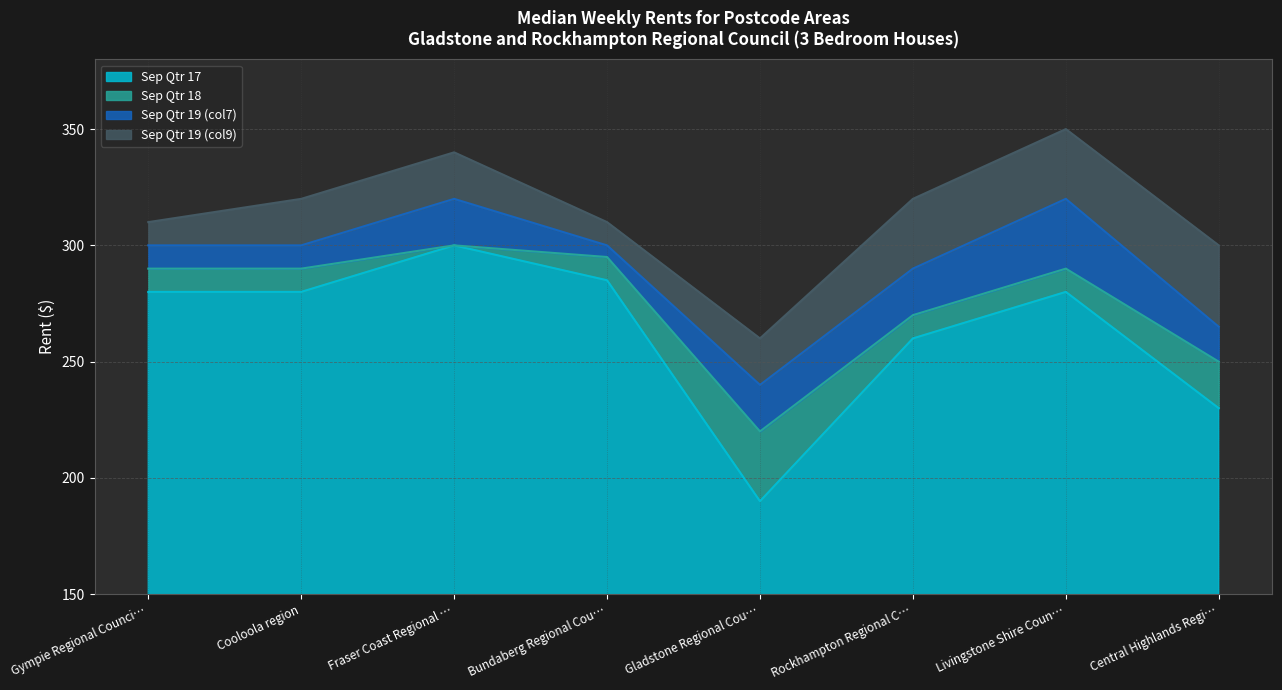

The Sep Qtr 17 series shows 280 at Cooloola region. True or false?

True